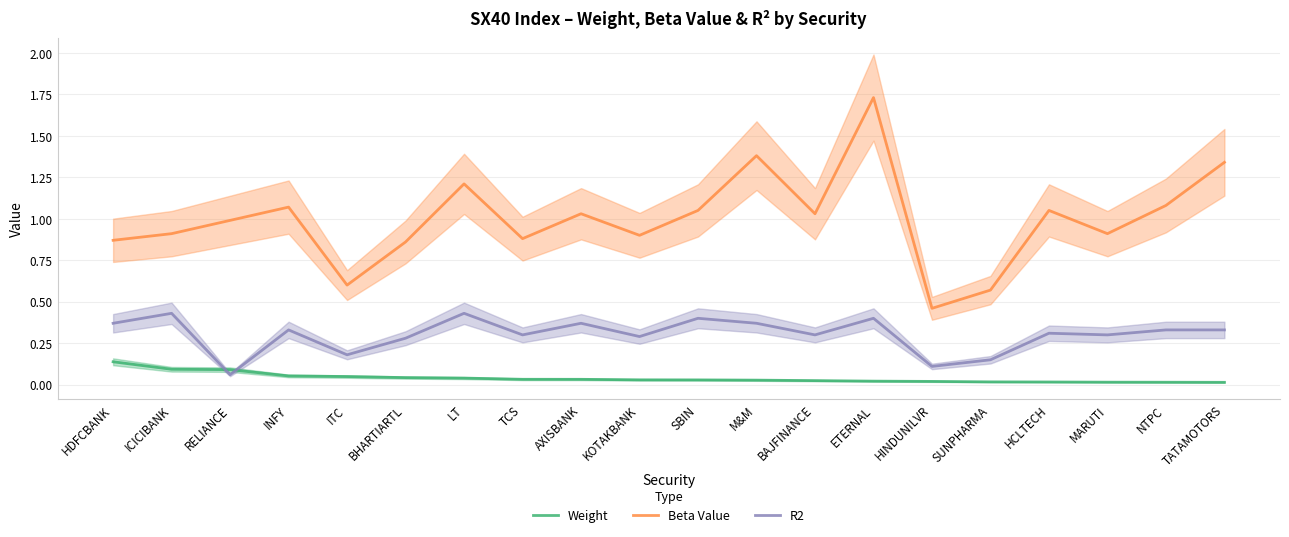

What are all the series names shown in the legend?

Weight, Beta Value, R2